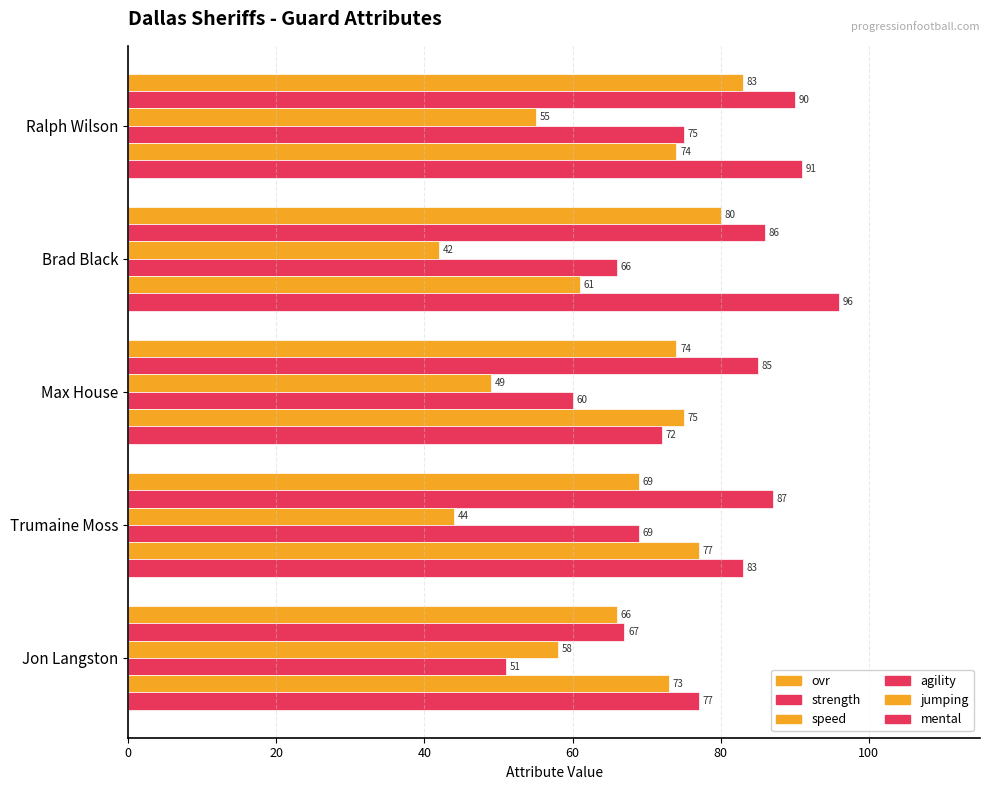

Count the number of data series in this chart.

6